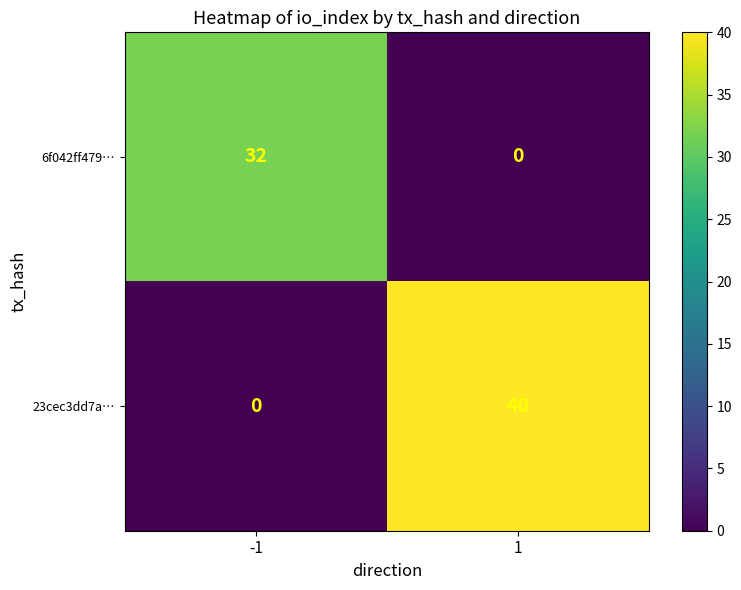

Rank the series by their maximum value, from highest to lowest.

23cec3dd7a…, 6f042ff479…